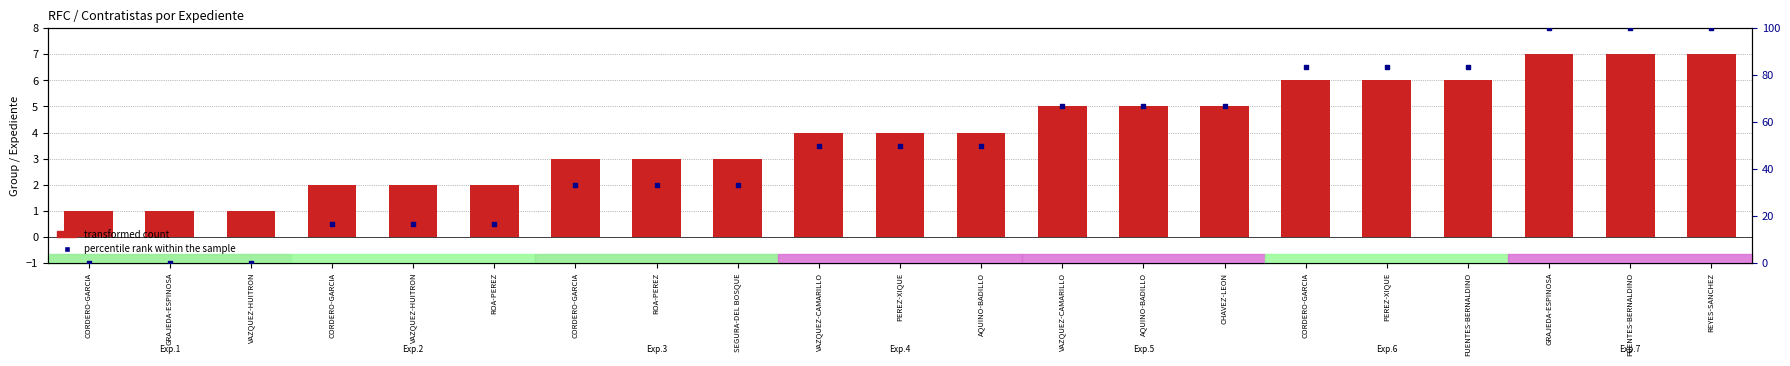

Which series reaches the minimum Y coordinate?

percentile rank within the sample